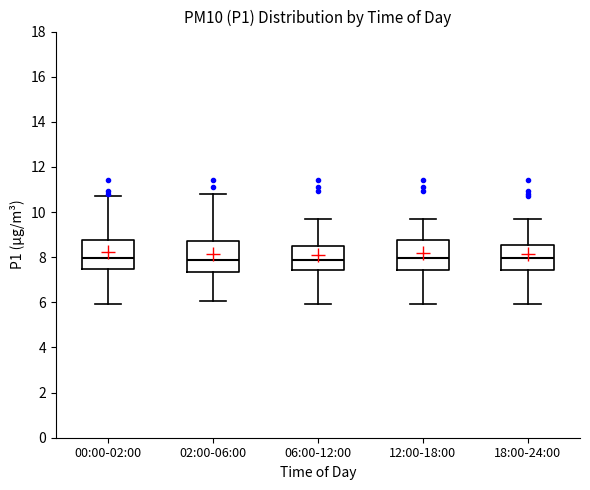

Where does the upper whisker of the box for 00:00-02:00 end on the y-axis? The values are not printed on the chart, so give them approximately, as read against the axis.

10.8